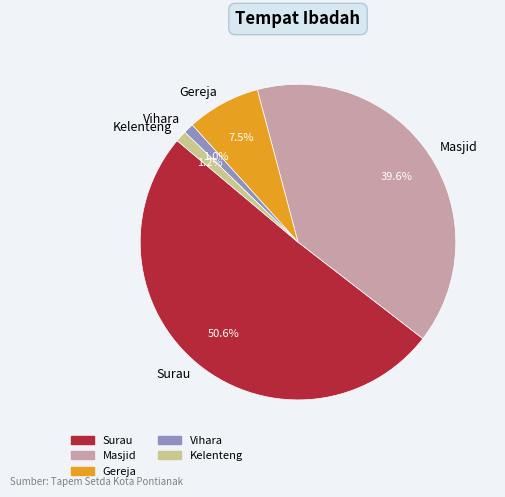

To the nearest percent, what is the difference between the Kelenteng and Masjid slice percentages?

38%